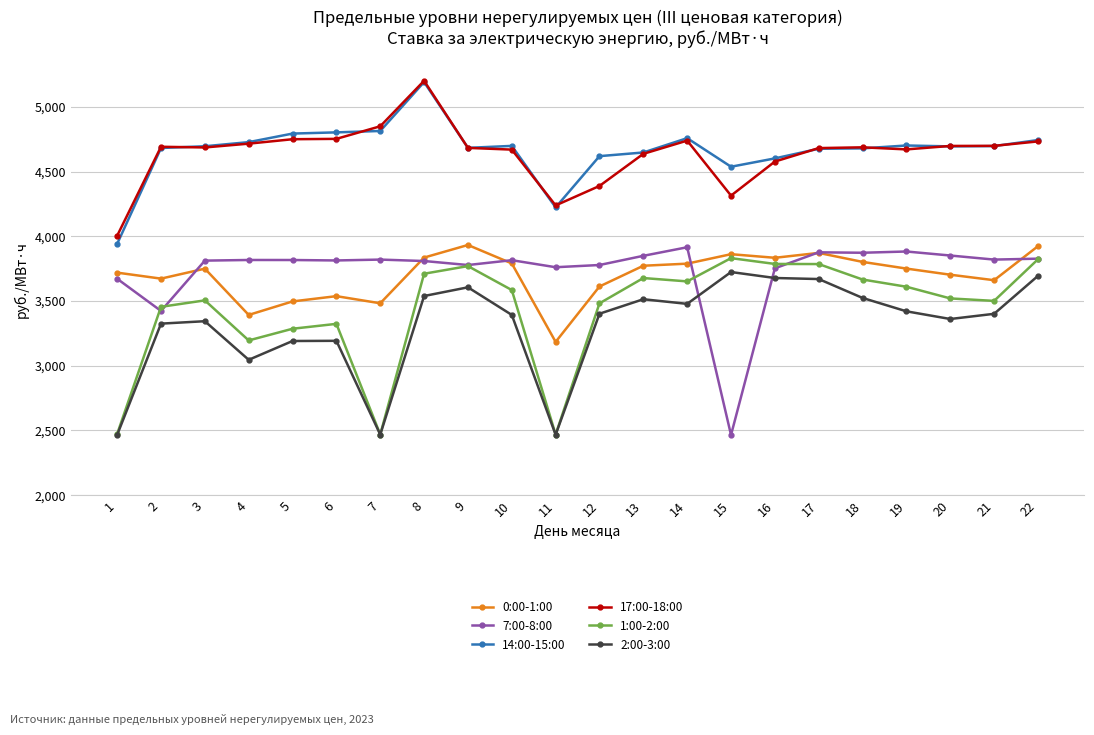

At which label does 7:00-8:00 first exceed 3816?

4